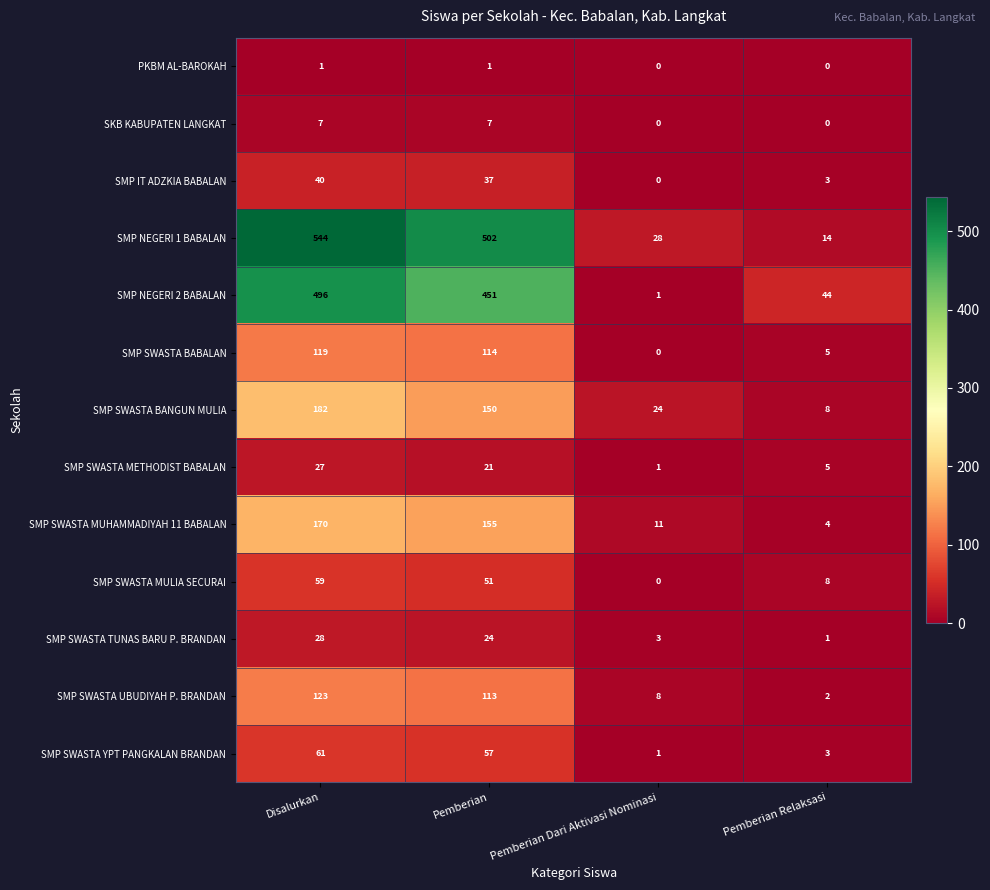

What is the highest value of the SMP NEGERI 2 BABALAN series?

496